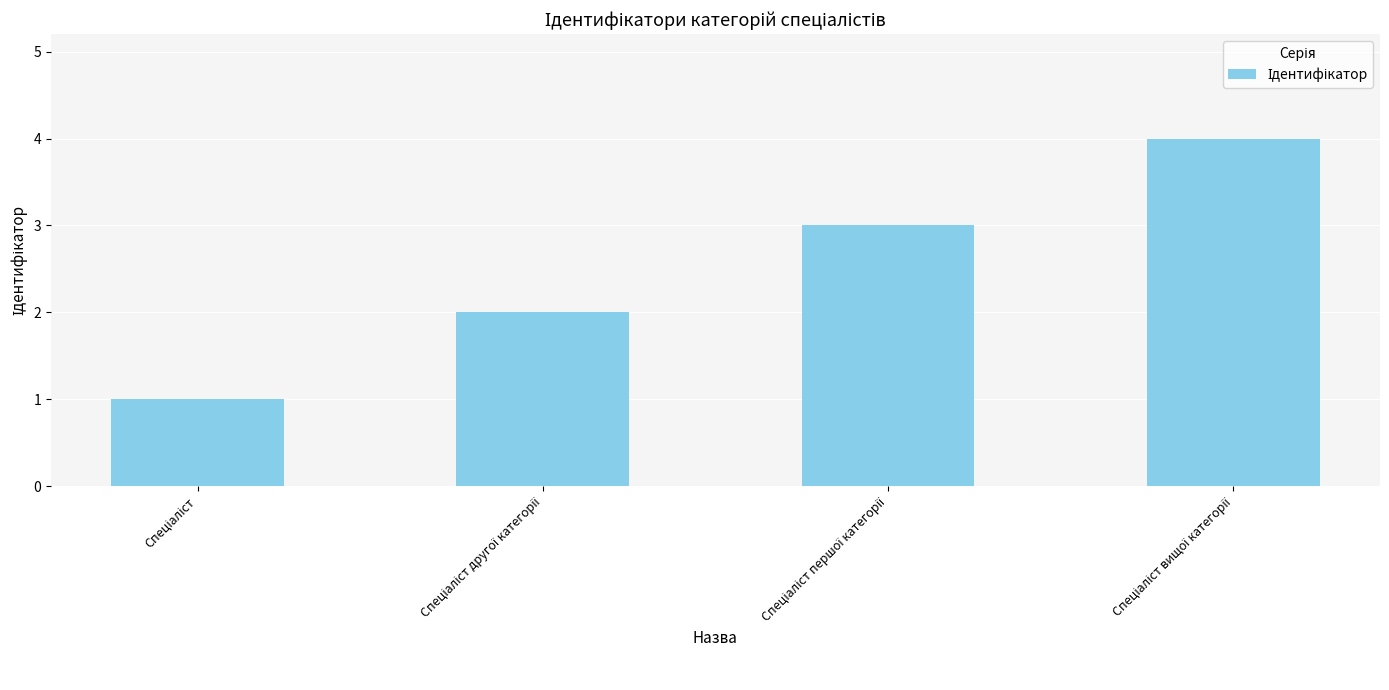

What is the maximum value shown in the chart?

4